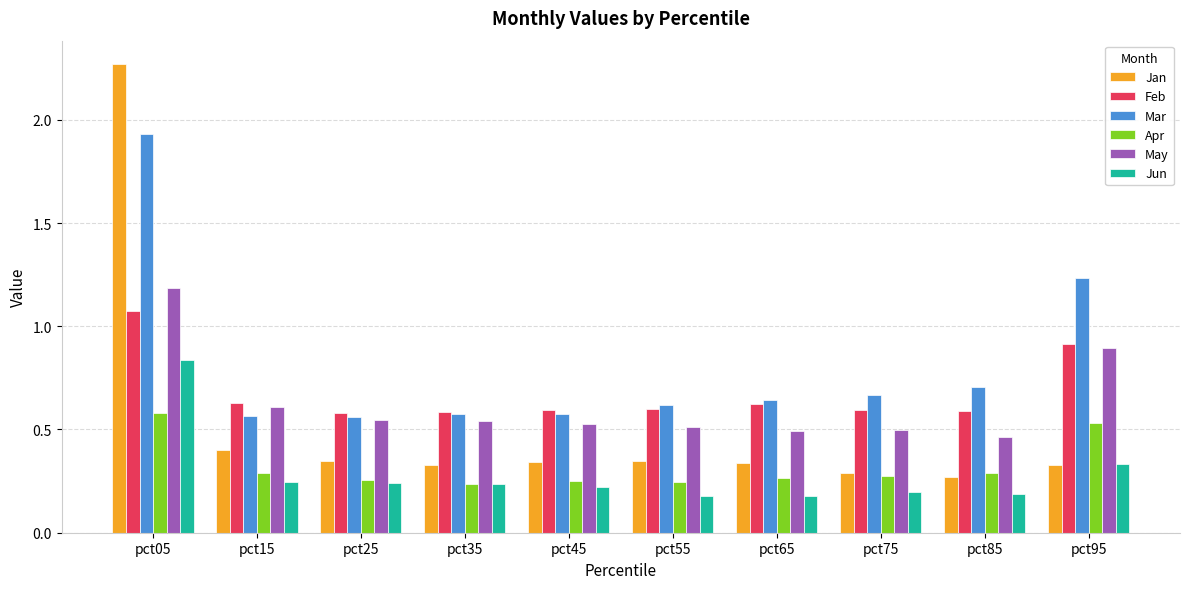

Where is Mar nearest to the value 1?

pct95